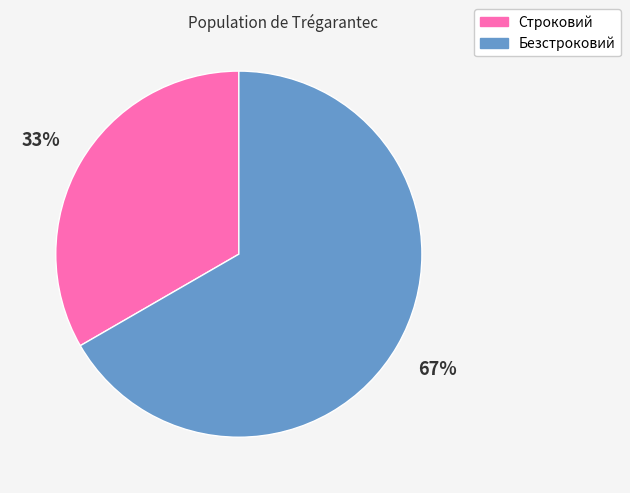

What is the smallest slice in the pie chart?

Строковий